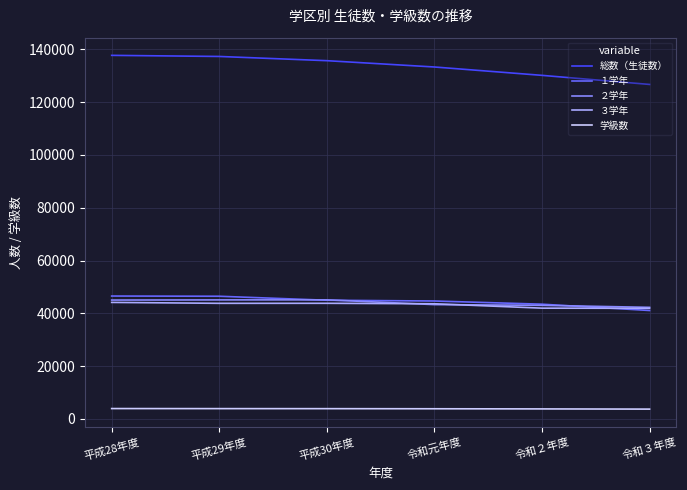

True or false: １学年 has a value of 60843 at 令和元年度.

False